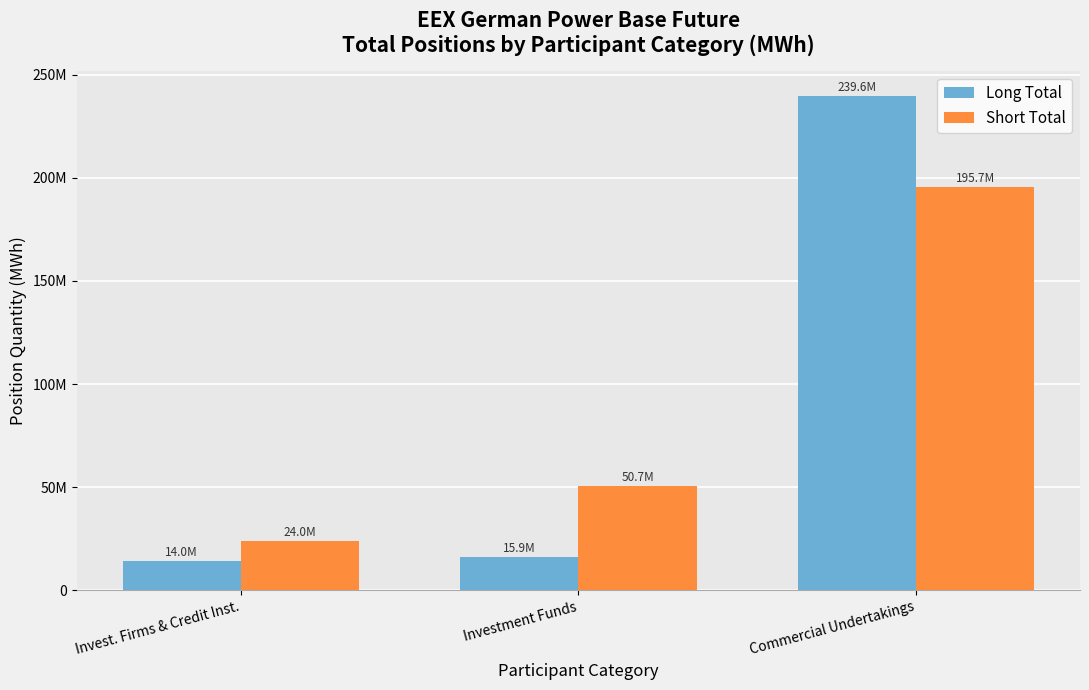

What are all the series names shown in the legend?

Long Total, Short Total